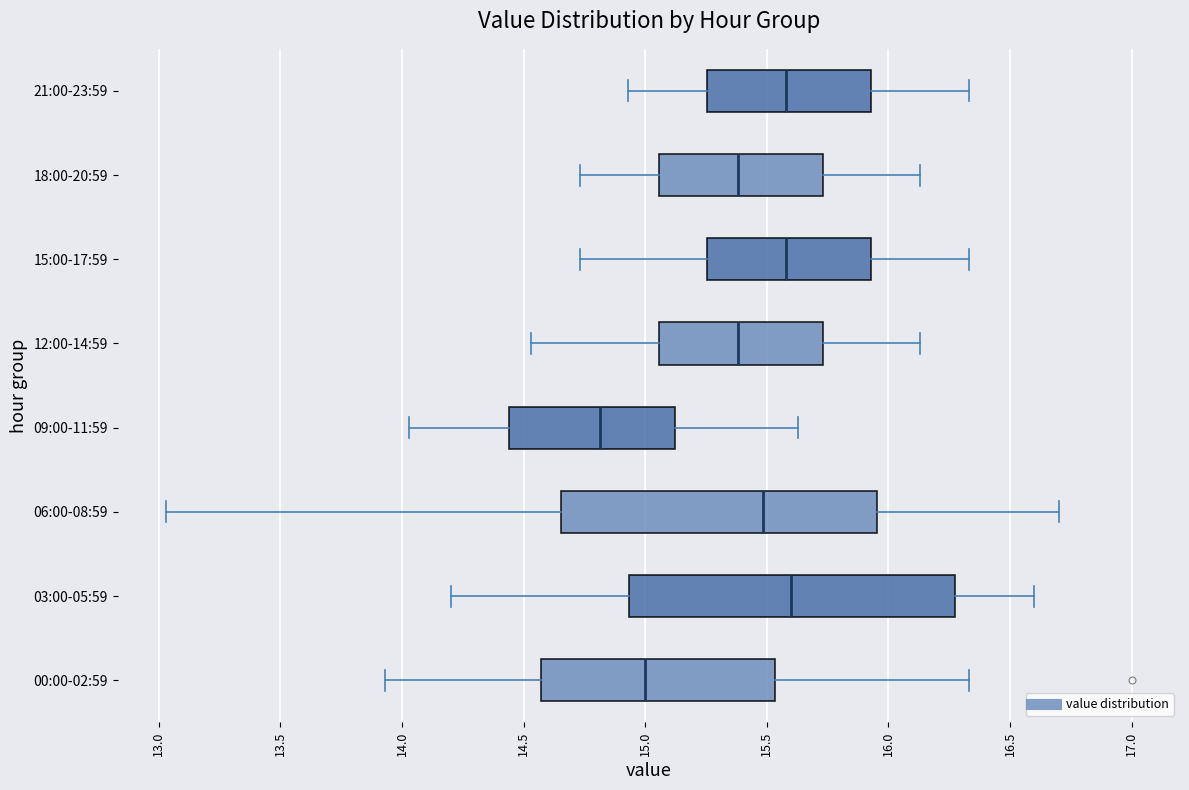

Reading bottom to top, read every box against the x-axis: the position of its median line, the range the box covers, and the ends of its whiskers. The values are not printed on the chart, so give them approximately, as read against the axis.

00:00-02:59: median 15.00, box 14.55 to 15.55, whiskers 13.95 to 16.35
03:00-05:59: median 15.60, box 14.95 to 16.30, whiskers 14.20 to 16.60
06:00-08:59: median 15.50, box 14.65 to 15.95, whiskers 13.05 to 16.70
09:00-11:59: median 14.80, box 14.45 to 15.10, whiskers 14.05 to 15.65
12:00-14:59: median 15.40, box 15.05 to 15.75, whiskers 14.55 to 16.15
15:00-17:59: median 15.60, box 15.25 to 15.95, whiskers 14.75 to 16.35
18:00-20:59: median 15.40, box 15.05 to 15.75, whiskers 14.75 to 16.15
21:00-23:59: median 15.60, box 15.25 to 15.95, whiskers 14.95 to 16.35